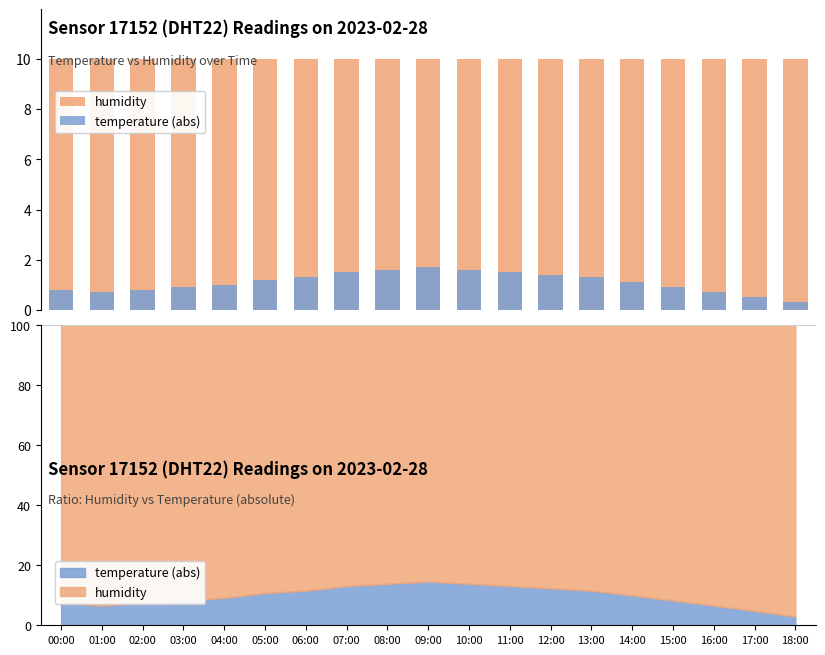

What is the spread (max minus min) of values at 12:00?

8.6